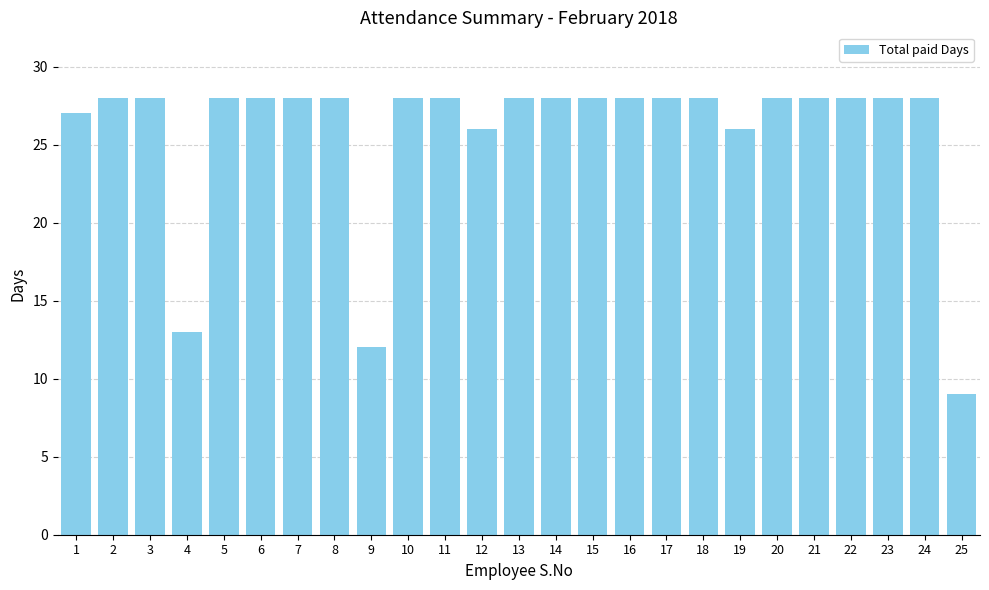

What is the minimum value shown in the chart?

9